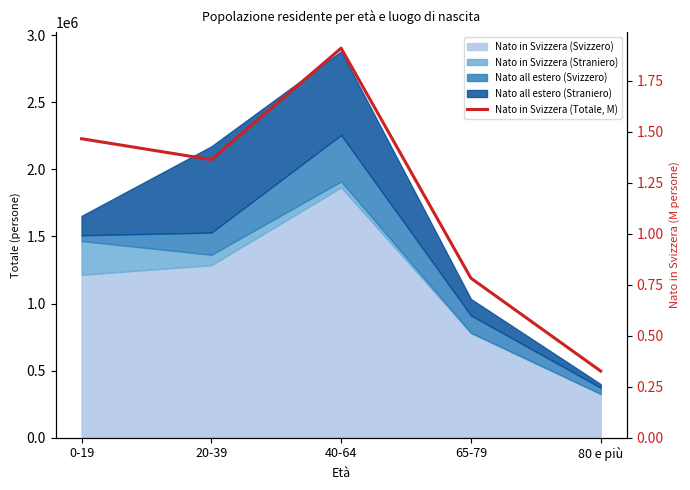

What is the greatest value displayed?

1.9